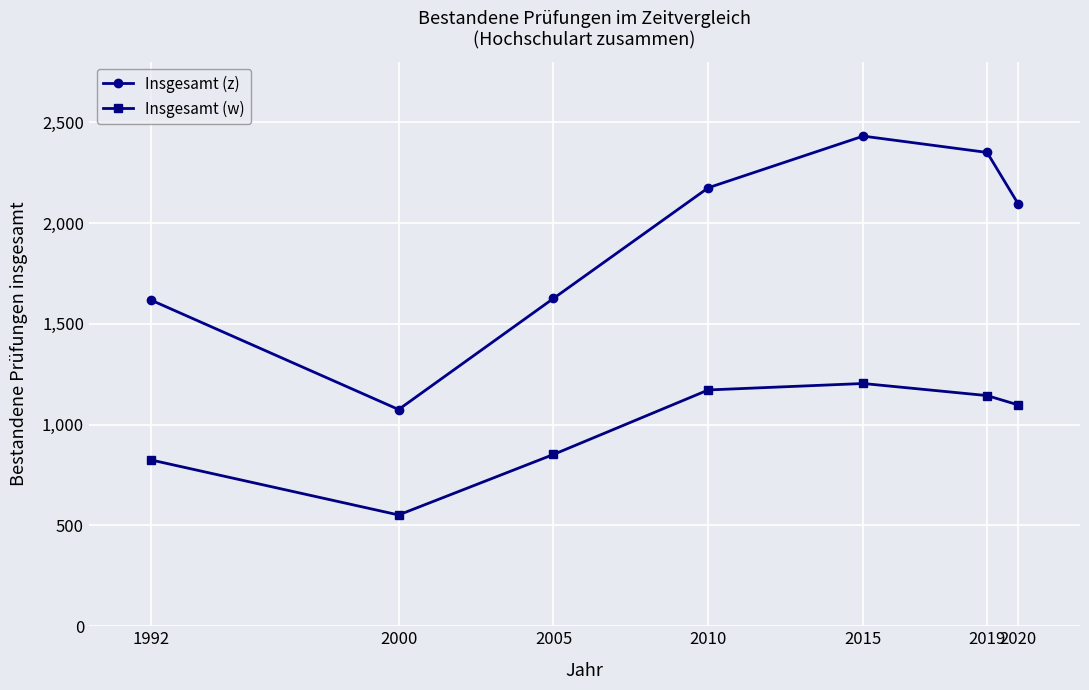

What is the value of the Insgesamt (z) point at the 4th from the left?

2175